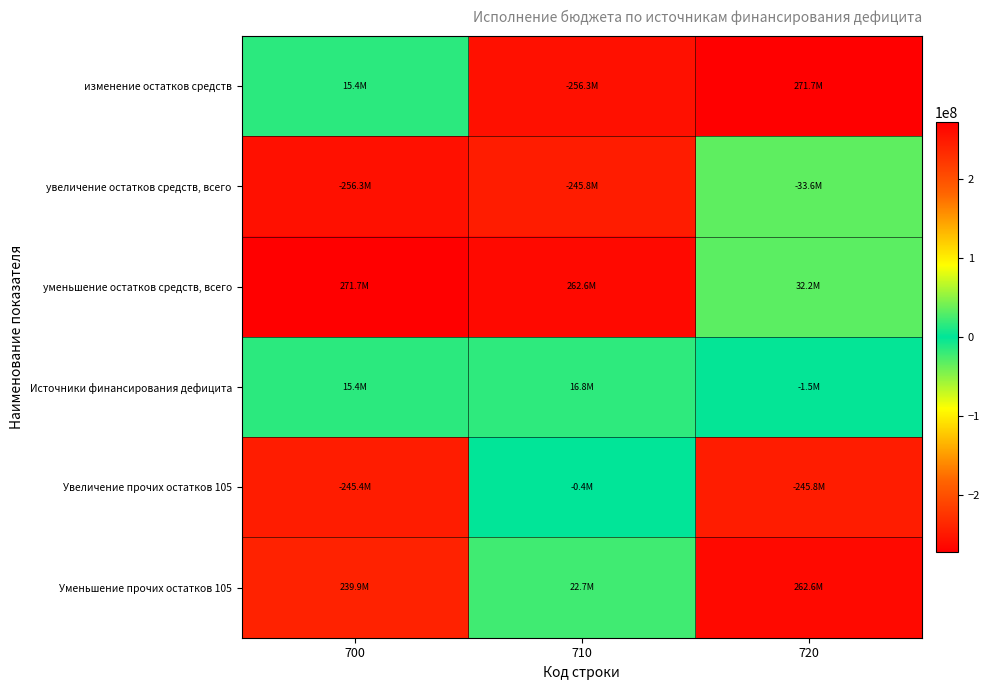

What is the greatest value displayed?

271658680.9